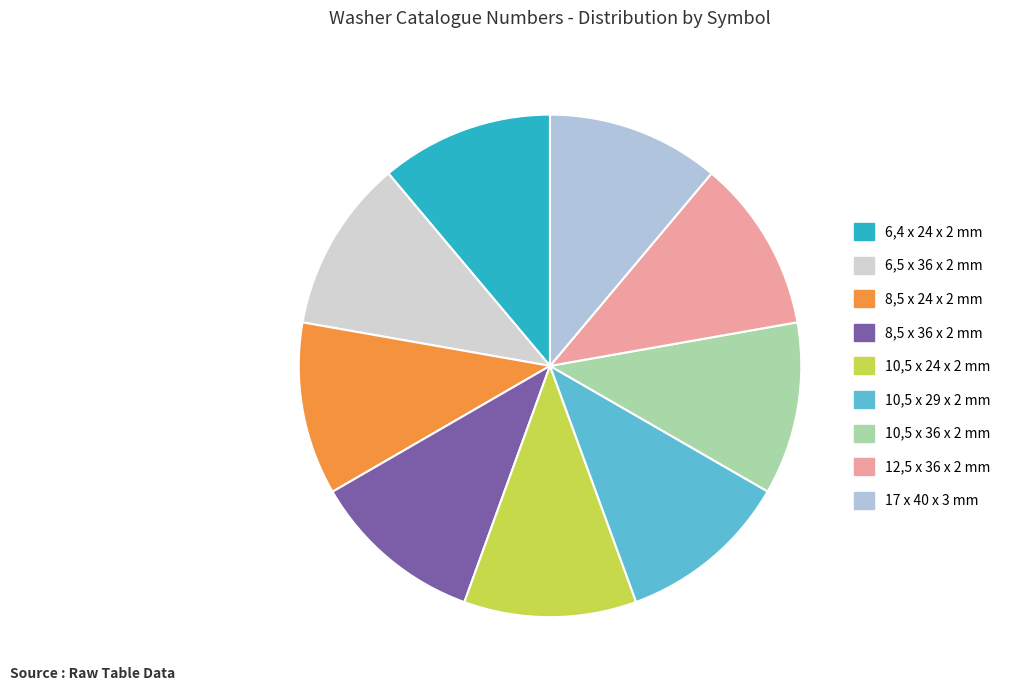

Rank the categories by value from highest to lowest.

8,5 x 24 x 2 mm, 6,4 x 24 x 2 mm, 8,5 x 36 x 2 mm, 6,5 x 36 x 2 mm, 17 x 40 x 3 mm, 12,5 x 36 x 2 mm, 10,5 x 36 x 2 mm, 10,5 x 29 x 2 mm, 10,5 x 24 x 2 mm